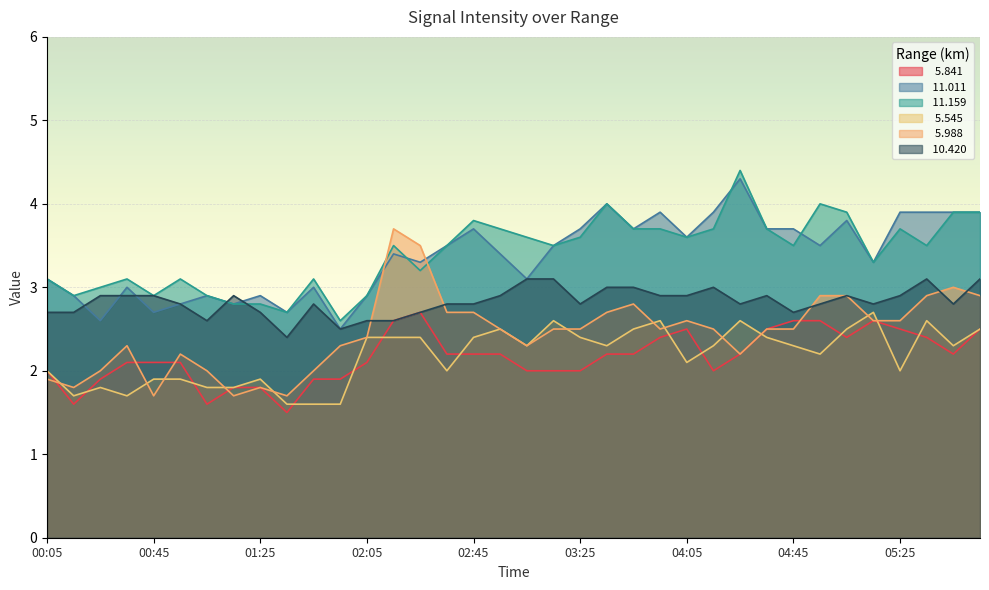

Does the chart display data point markers on the line(s)?

No